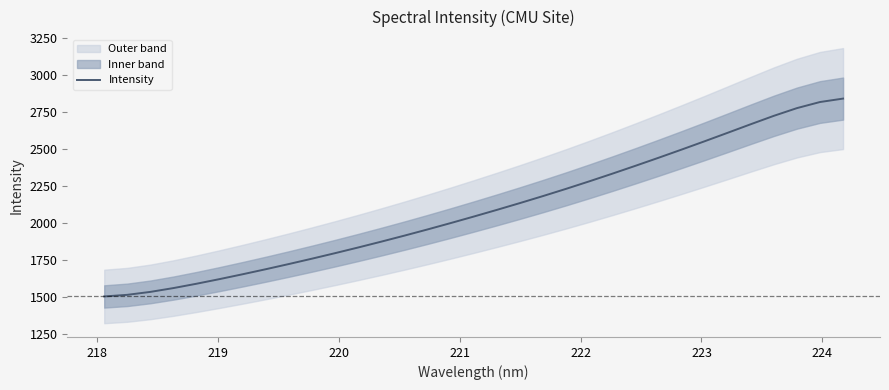

What is the minimum value for Intensity?

1505.4